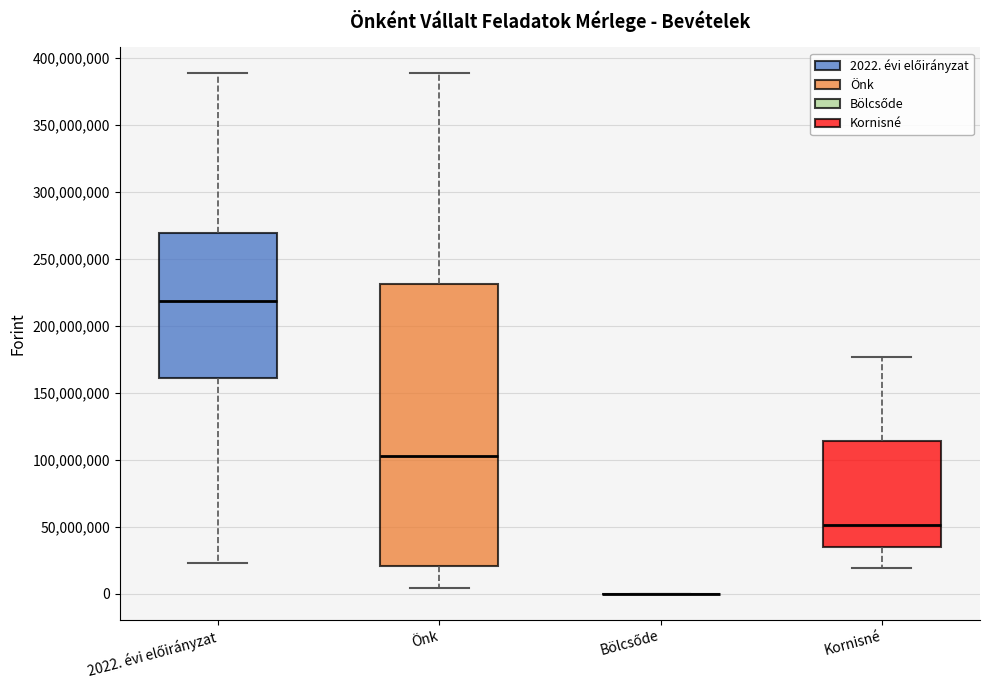

Reading left to right, read every box against the y-axis: the position of its median line, the range the box covers, and the ends of its whiskers. The values are not printed on the chart, so give them approximately, as read against the axis.

2022. évi előirányzat: median 220000000, box 160000000 to 270000000, whiskers 25000000 to 390000000
Önk: median 105000000, box 20000000 to 230000000, whiskers 5000000 to 390000000
Bölcsőde: box collapsed to a line at 0, whiskers 0 to 0
Kornisné: median 50000000, box 35000000 to 115000000, whiskers 20000000 to 175000000